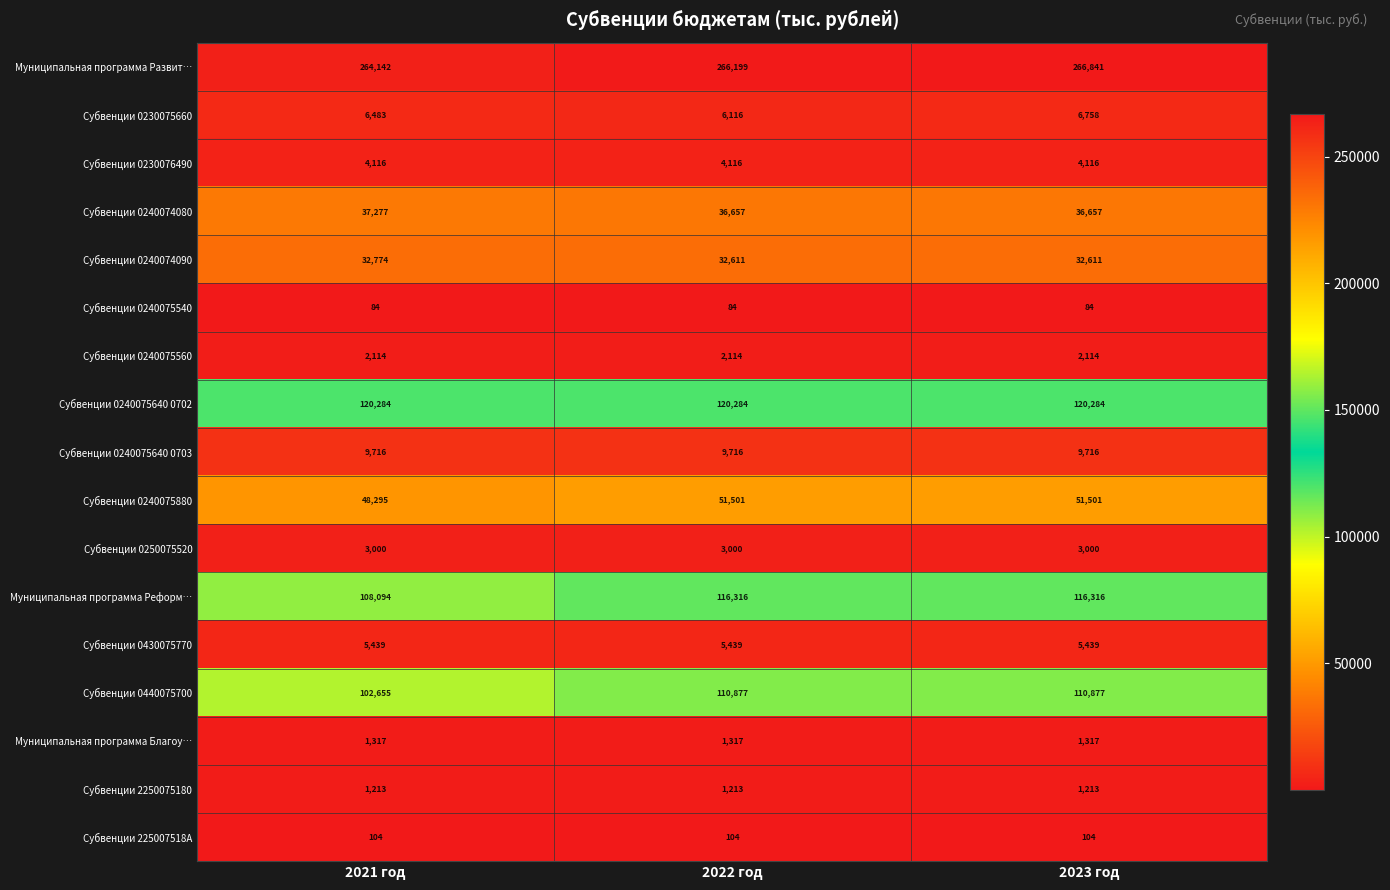

What is the lowest value of the Субвенции 0430075770 series?

5439